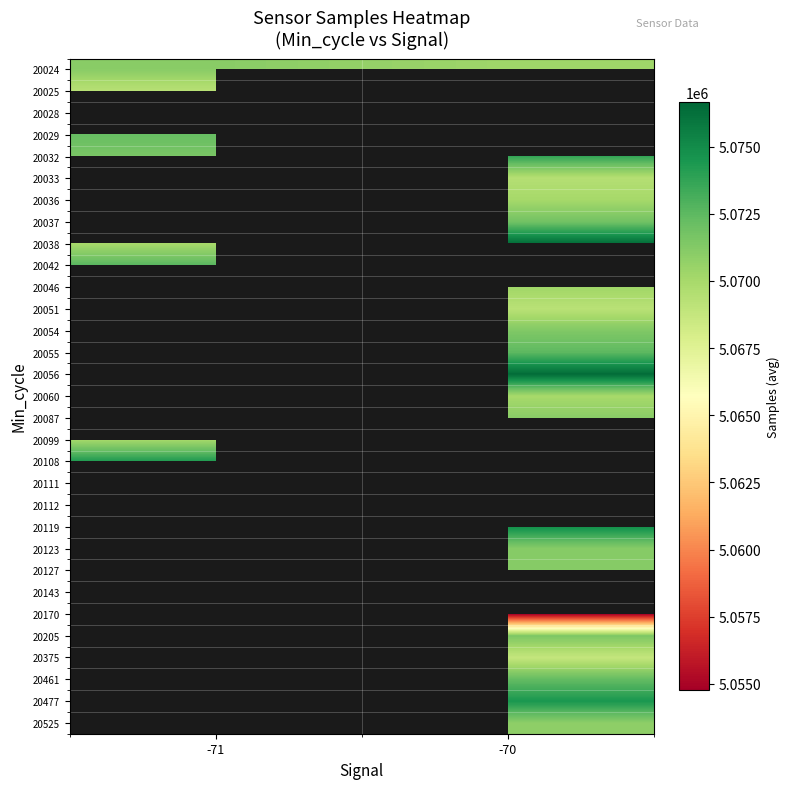

Which category has the lowest value across all series?

-70